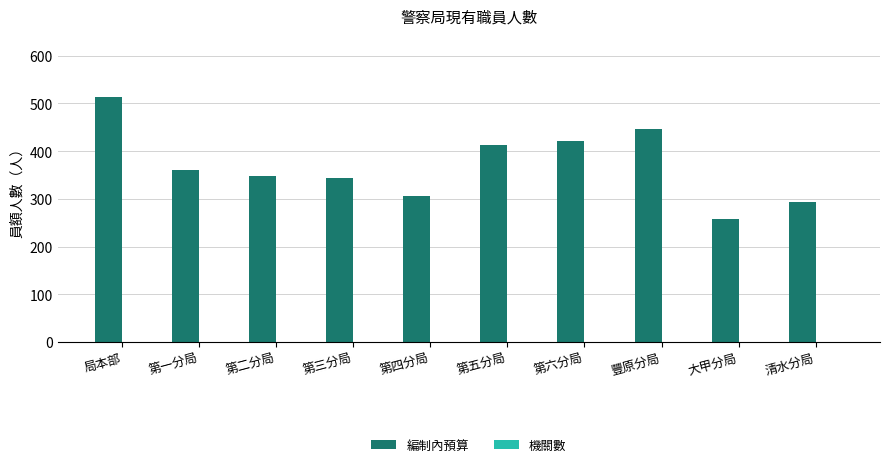

How many groups of bars are there?

10